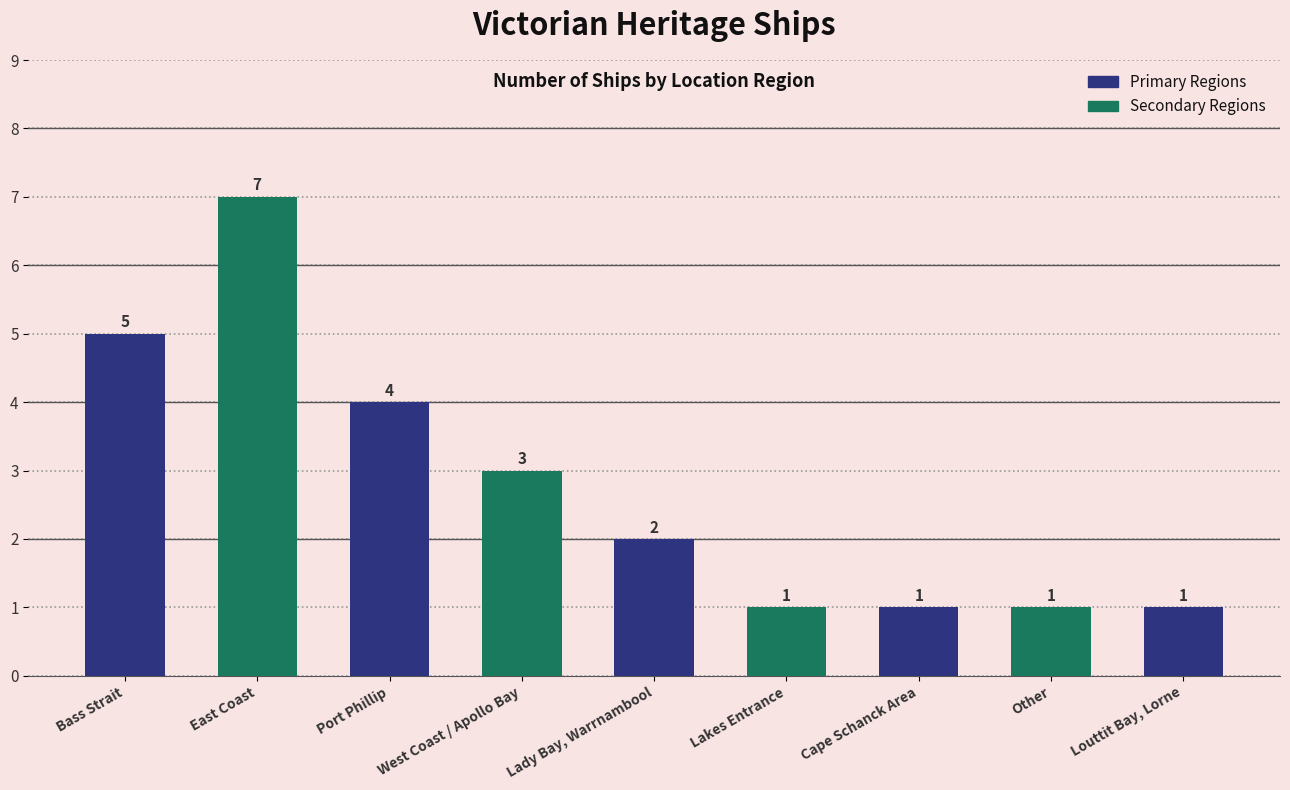

How many data points does each series have?

9